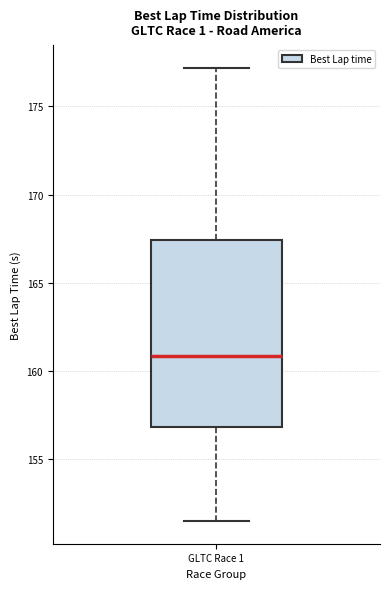

Transcribe this box plot: give where the median line is, the range the box spans, and where the two whiskers end, as read against the y-axis. The values are not printed on the chart, so give them approximately, as read against the axis.

median 161.0, box 157.0 to 167.5, whiskers 151.5 to 177.0